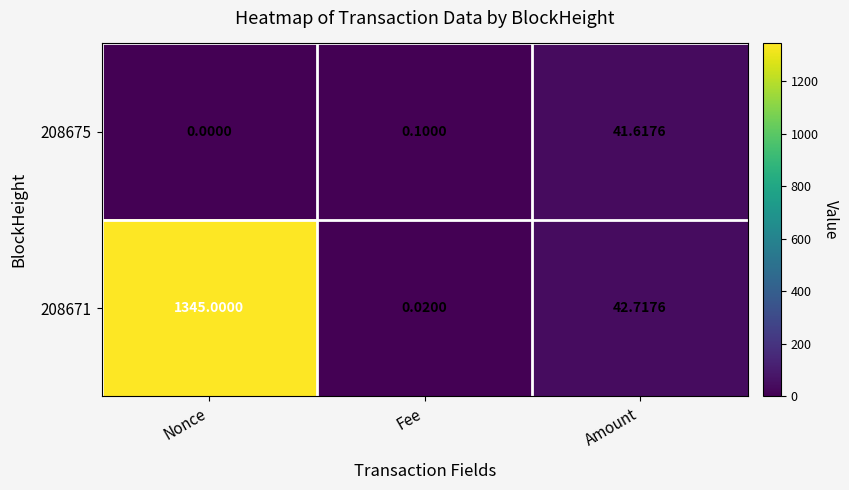

Is the value of 208675 at Fee greater than the value of 208671 at Nonce?

No